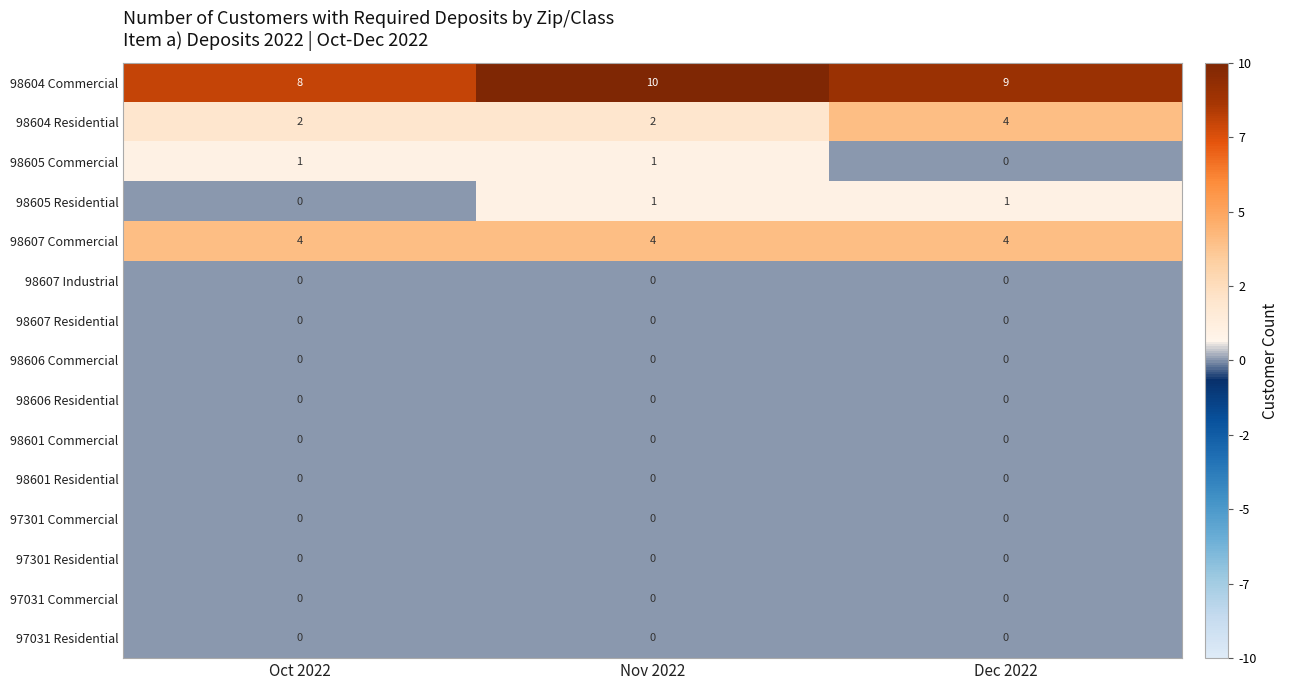

At how many categories does at least one series exceed 1?

3